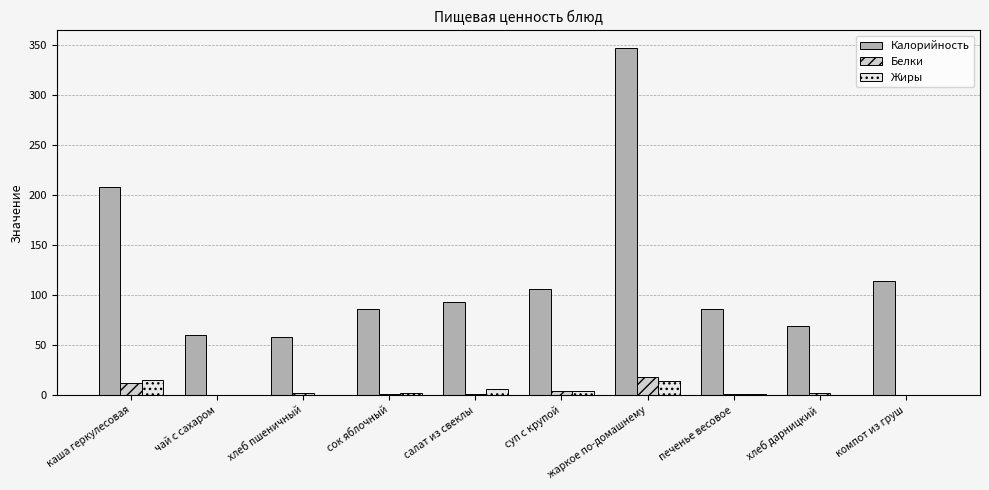

Count the number of data series in this chart.

3